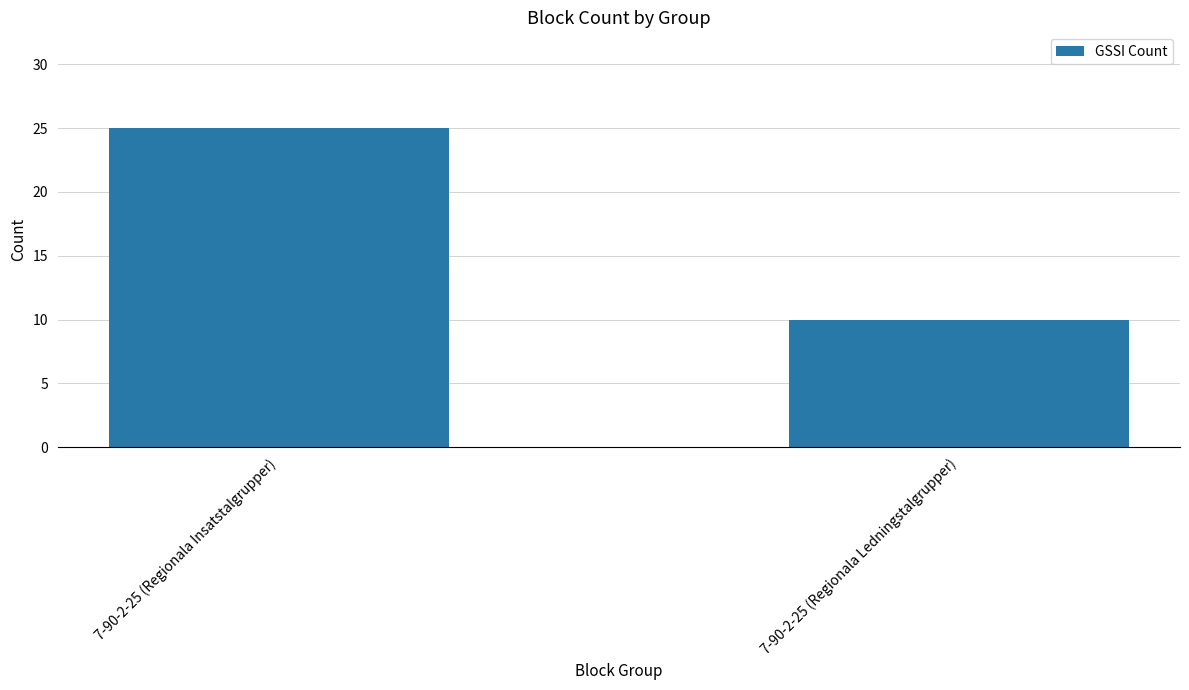

At which category does the chart reach its peak across all series?

7-90-2-25 (Regionala Insatstalgrupper)